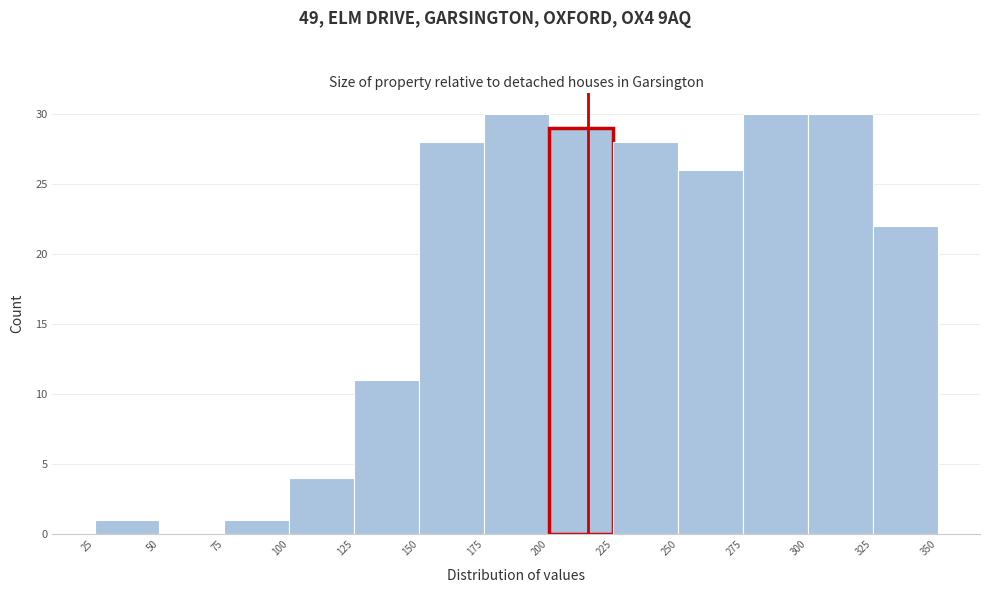

How tall is the bar that spans 175 to 200 on the x-axis? The values are not printed on the chart, so give them approximately, as read against the axis.

30